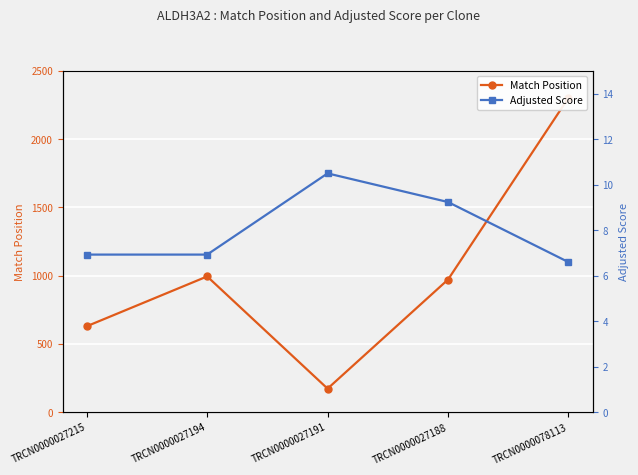

What is the label of the 4th point from the left?

TRCN0000027188